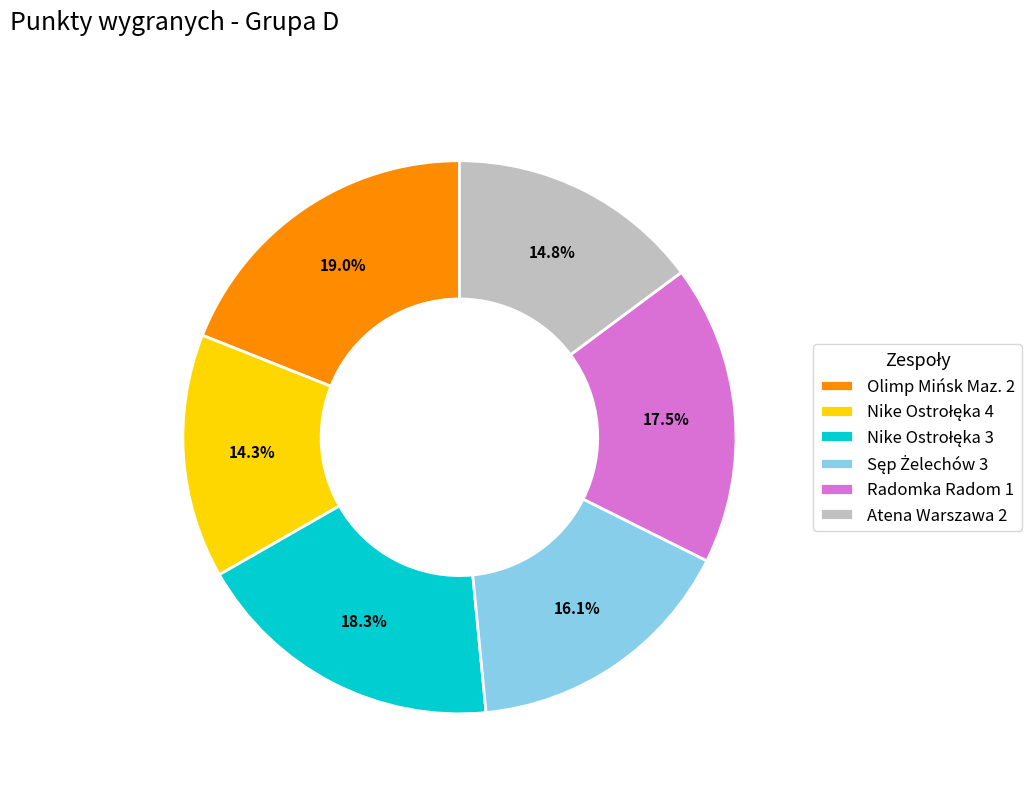

Count the number of slices in the pie.

6